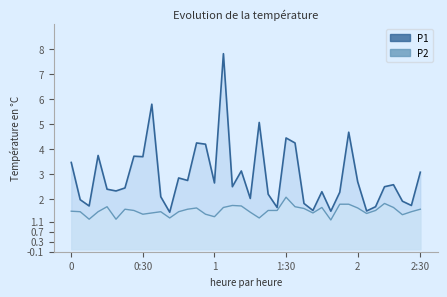

What is the smallest value displayed?

1.2